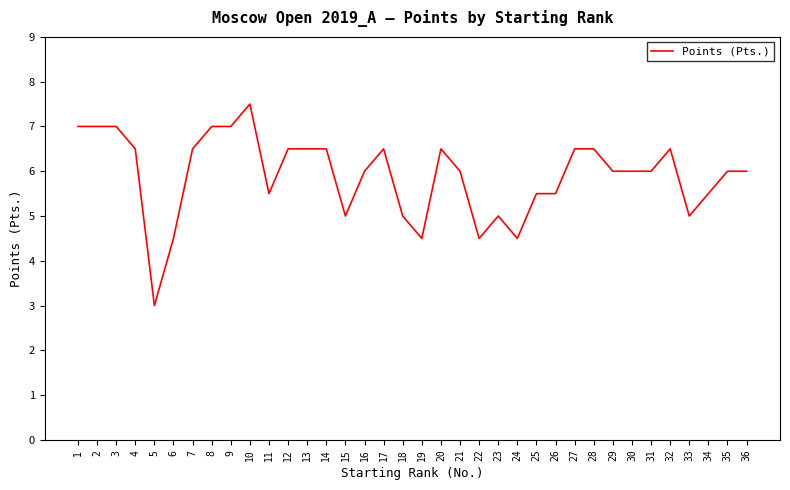

Reading left to right, transcribe all the data shown in this chart.

7.0	7.0	7.0	6.5	3.0	4.5	6.5	7.0	7.0	7.5	5.5	6.5	6.5	6.5	5.0	6.0	6.5	5.0	4.5	6.5	6.0	4.5	5.0	4.5	5.5	5.5	6.5	6.5	6.0	6.0	6.0	6.5	5.0	5.5	6.0	6.0